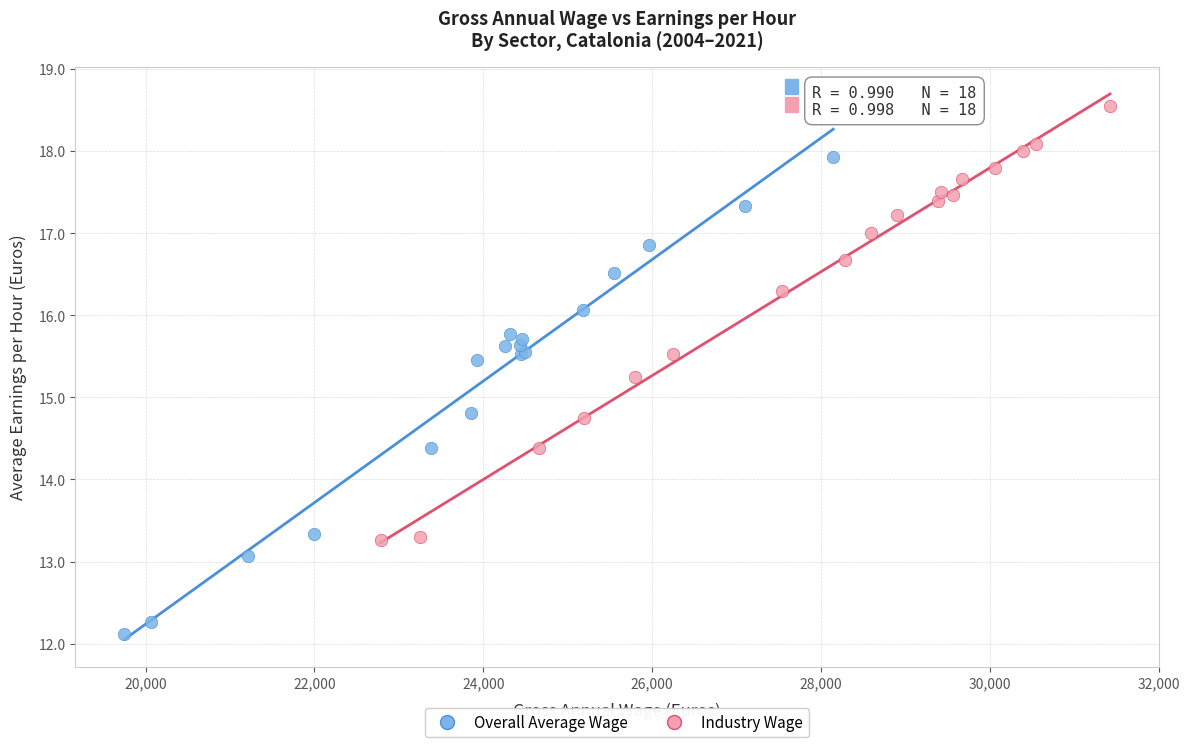

Which series contains the highest Y value?

Industry Wage